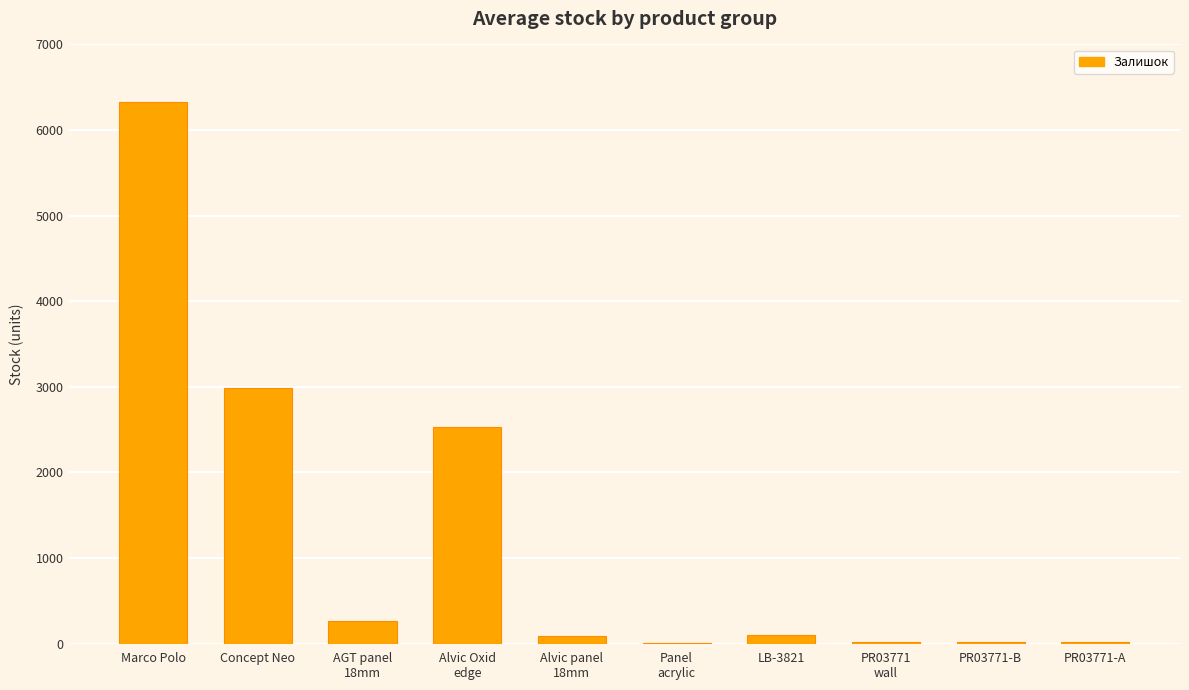

What is the change in value from Marco Polo to LB-3821?

-6226